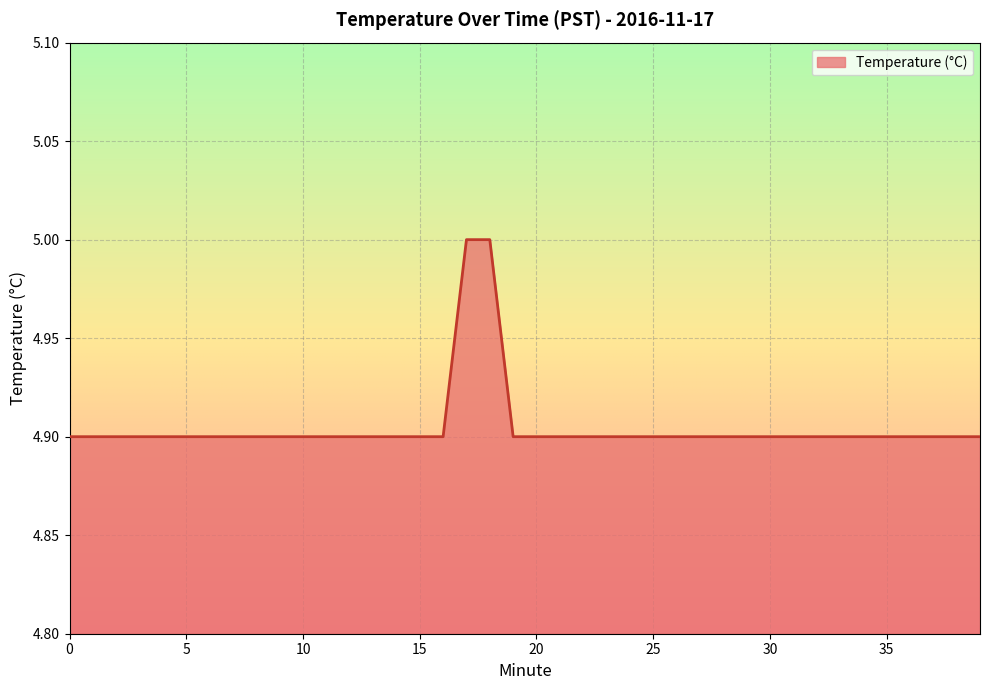

What is the maximum value shown in the chart?

5.0